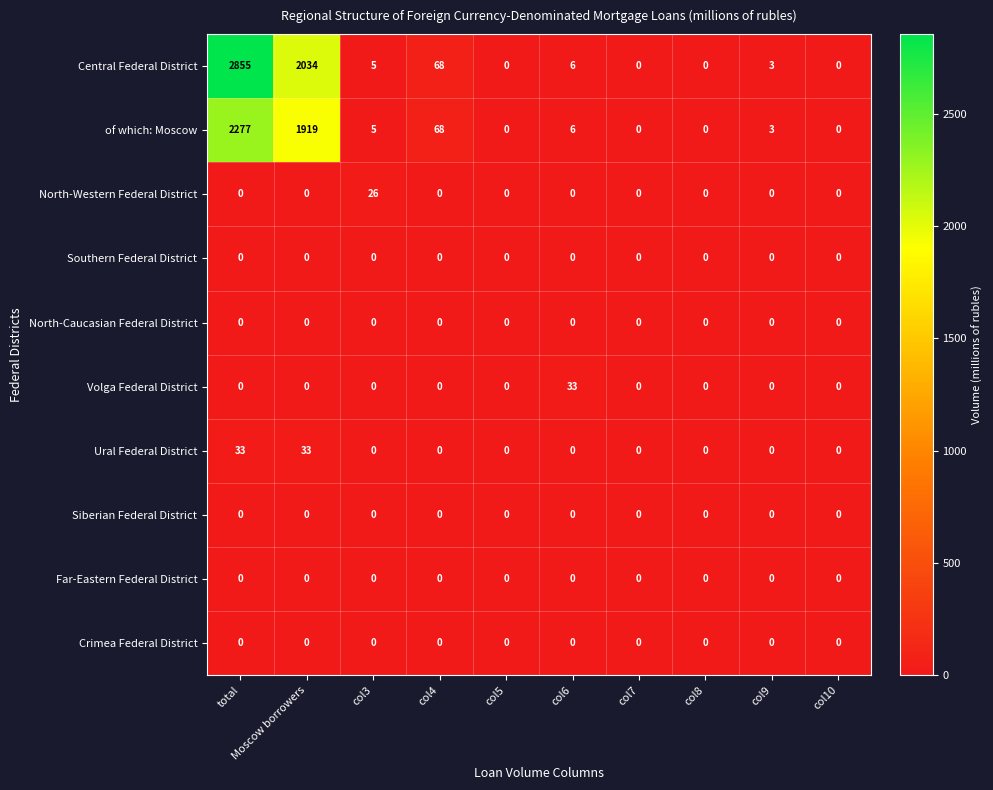

The value of North-Western Federal District at total is 0. True or false?

True